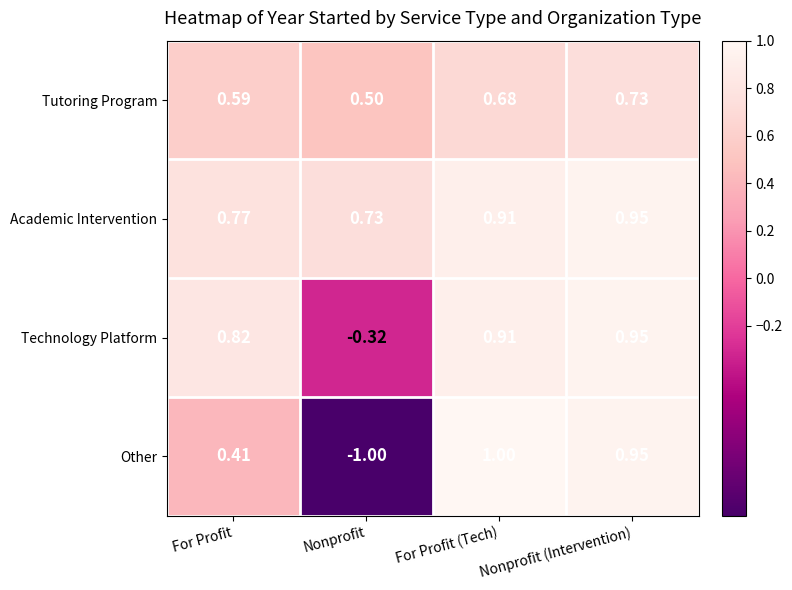

Which label corresponds to the smallest value in the chart?

Nonprofit